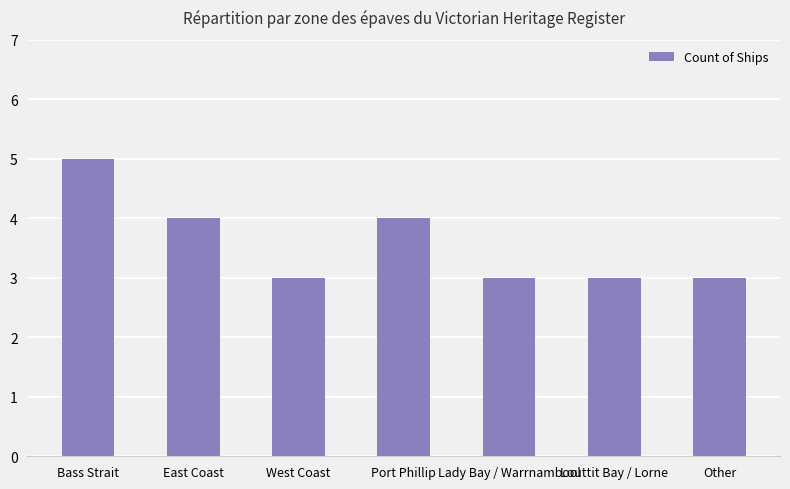

How many data points does each series have?

7